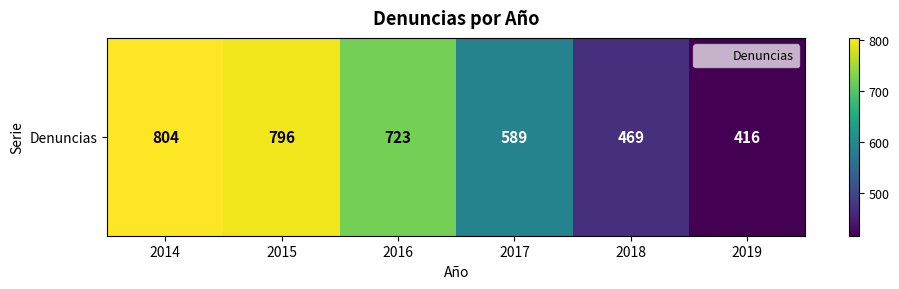

What is the difference between the maximum and minimum values?

388